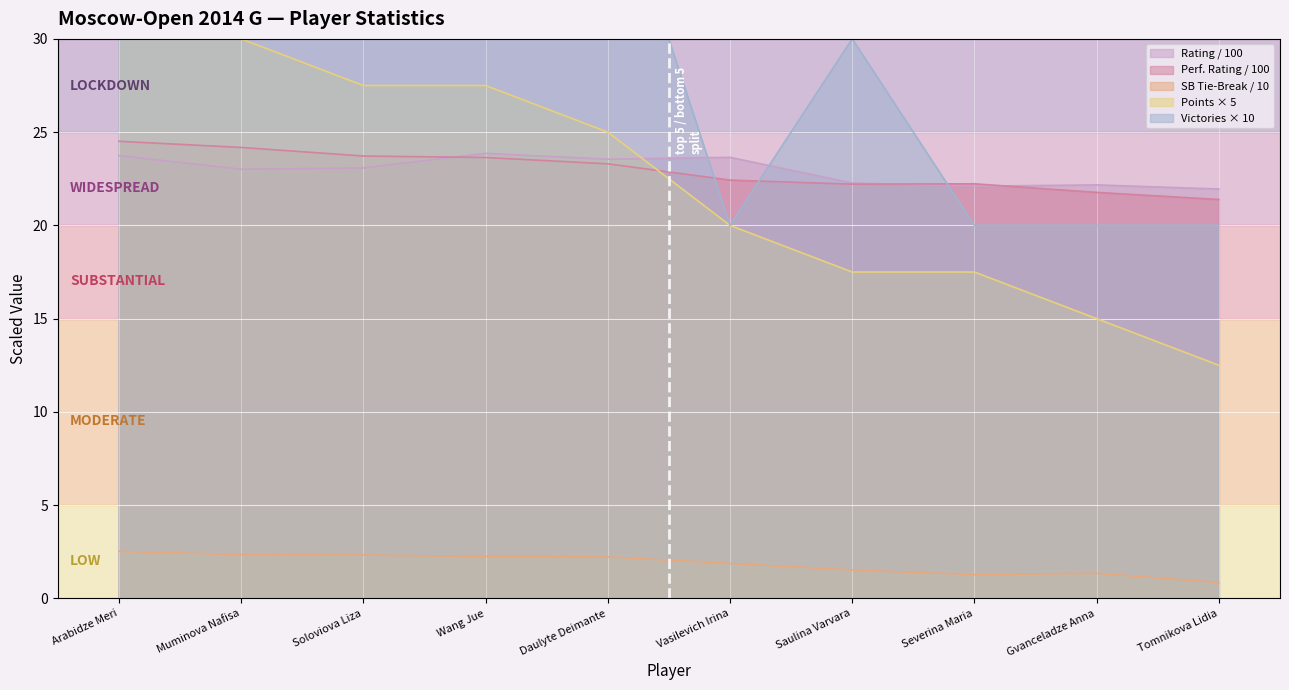

What is the label of the 6th point from the right?

Daulyte Deimante